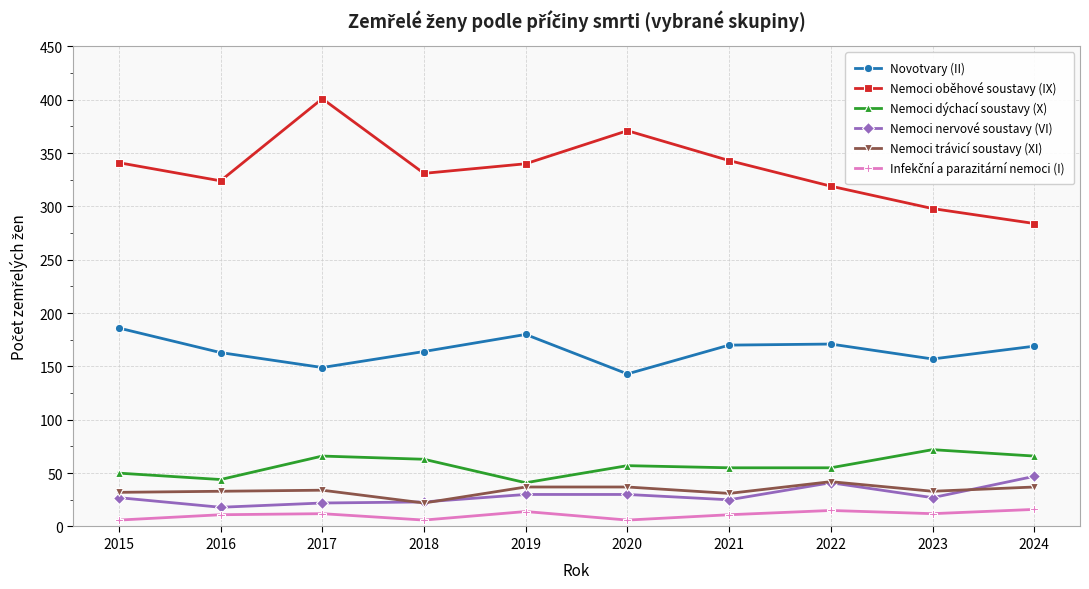

True or false: Nemoci nervové soustavy (VI) has a value of 47 at 2015.

False